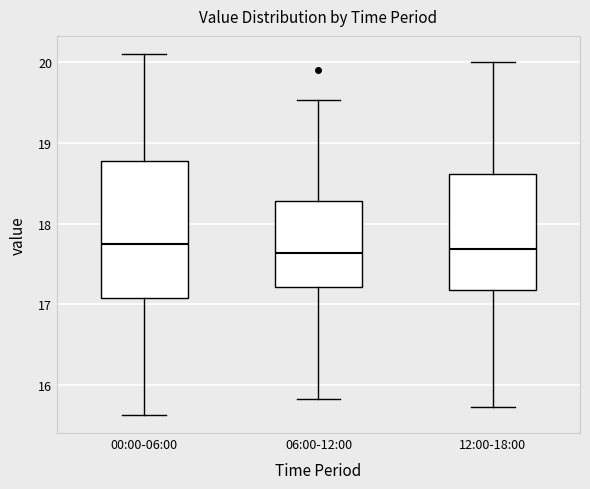

Reading left to right, read every box against the y-axis: the position of its median line, the range the box covers, and the ends of its whiskers. The values are not printed on the chart, so give them approximately, as read against the axis.

00:00-06:00: median 17.8, box 17.1 to 18.8, whiskers 15.6 to 20.1
06:00-12:00: median 17.6, box 17.2 to 18.3, whiskers 15.8 to 19.5
12:00-18:00: median 17.7, box 17.2 to 18.6, whiskers 15.7 to 20.0